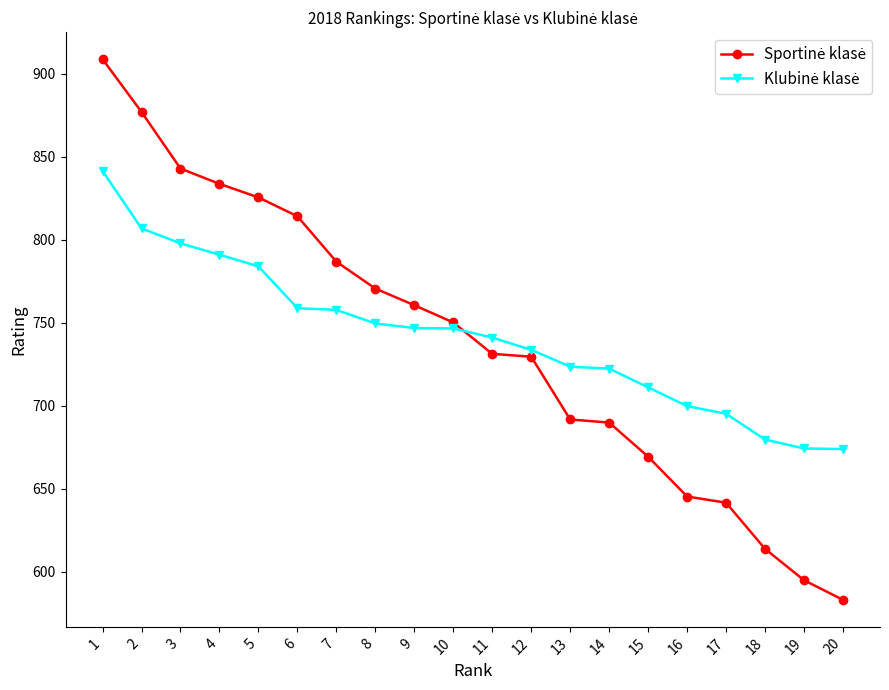

What is the maximum value shown in the chart?

908.6